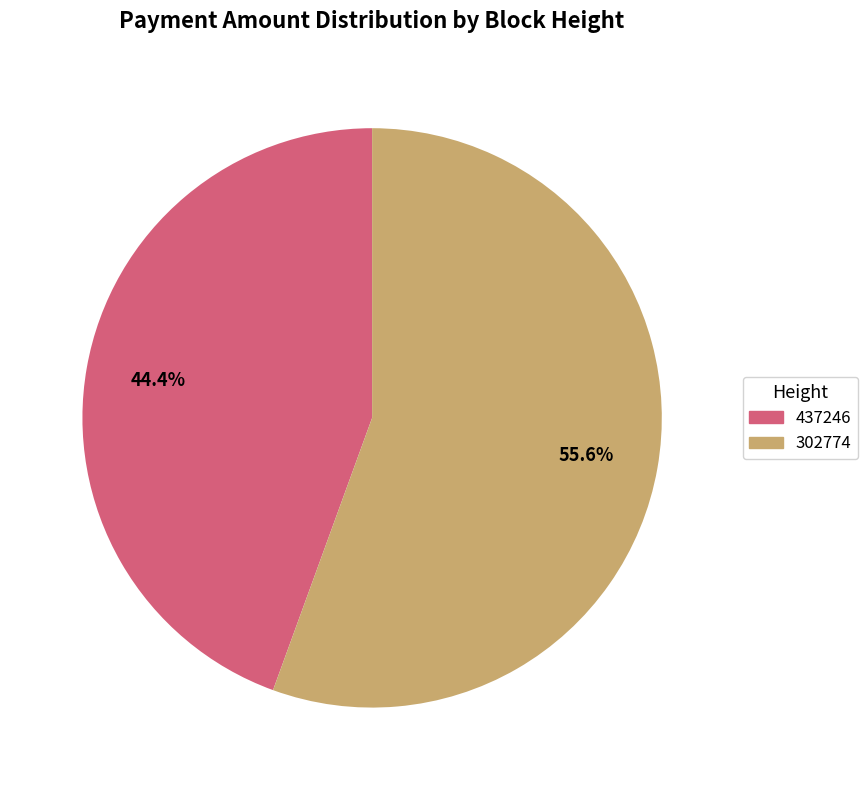

Between 437246 and 302774, which is larger?

302774